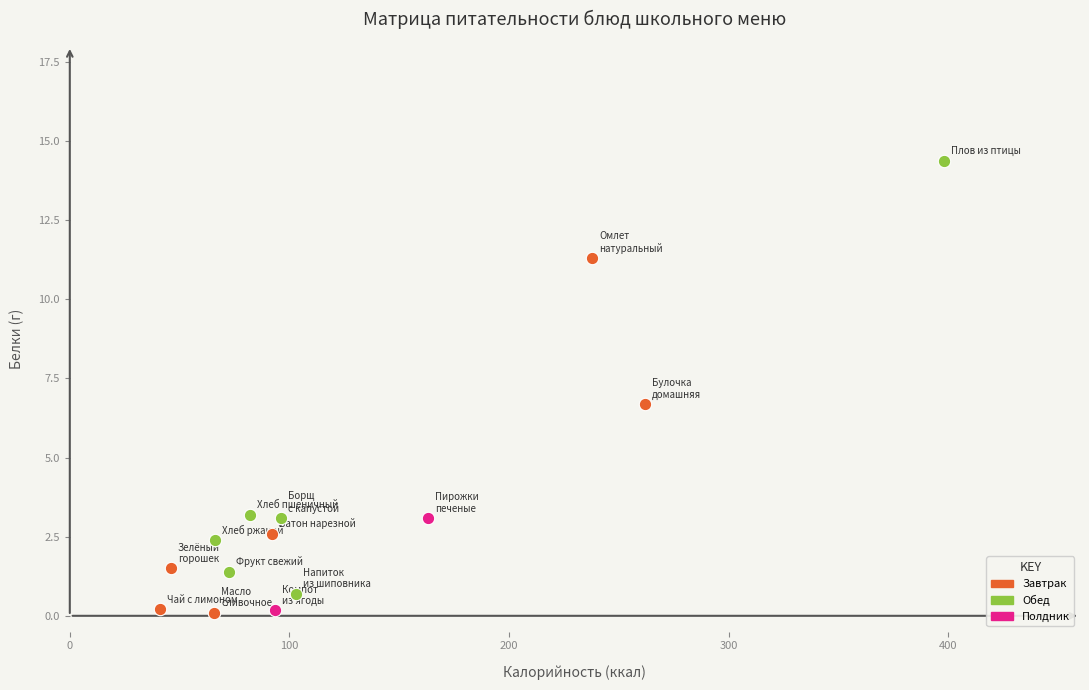

What are all the series names shown in the legend?

Завтрак, Обед, Полдник